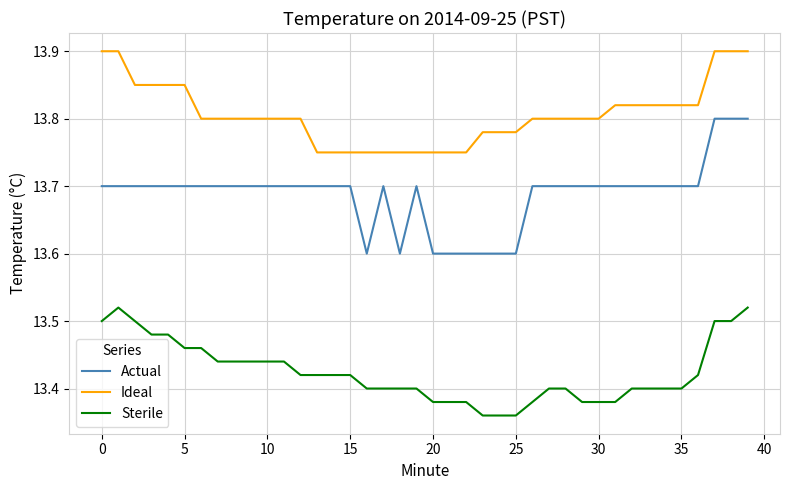

Which series has the largest total across all categories?

Ideal